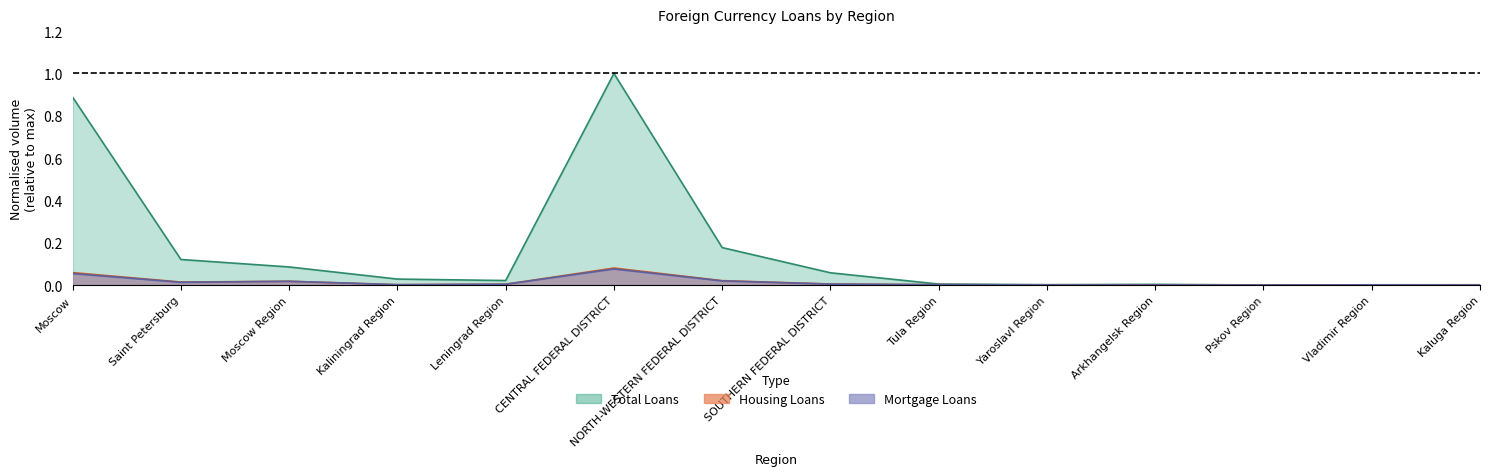

Which series has the largest total across all categories?

volume_loans_total